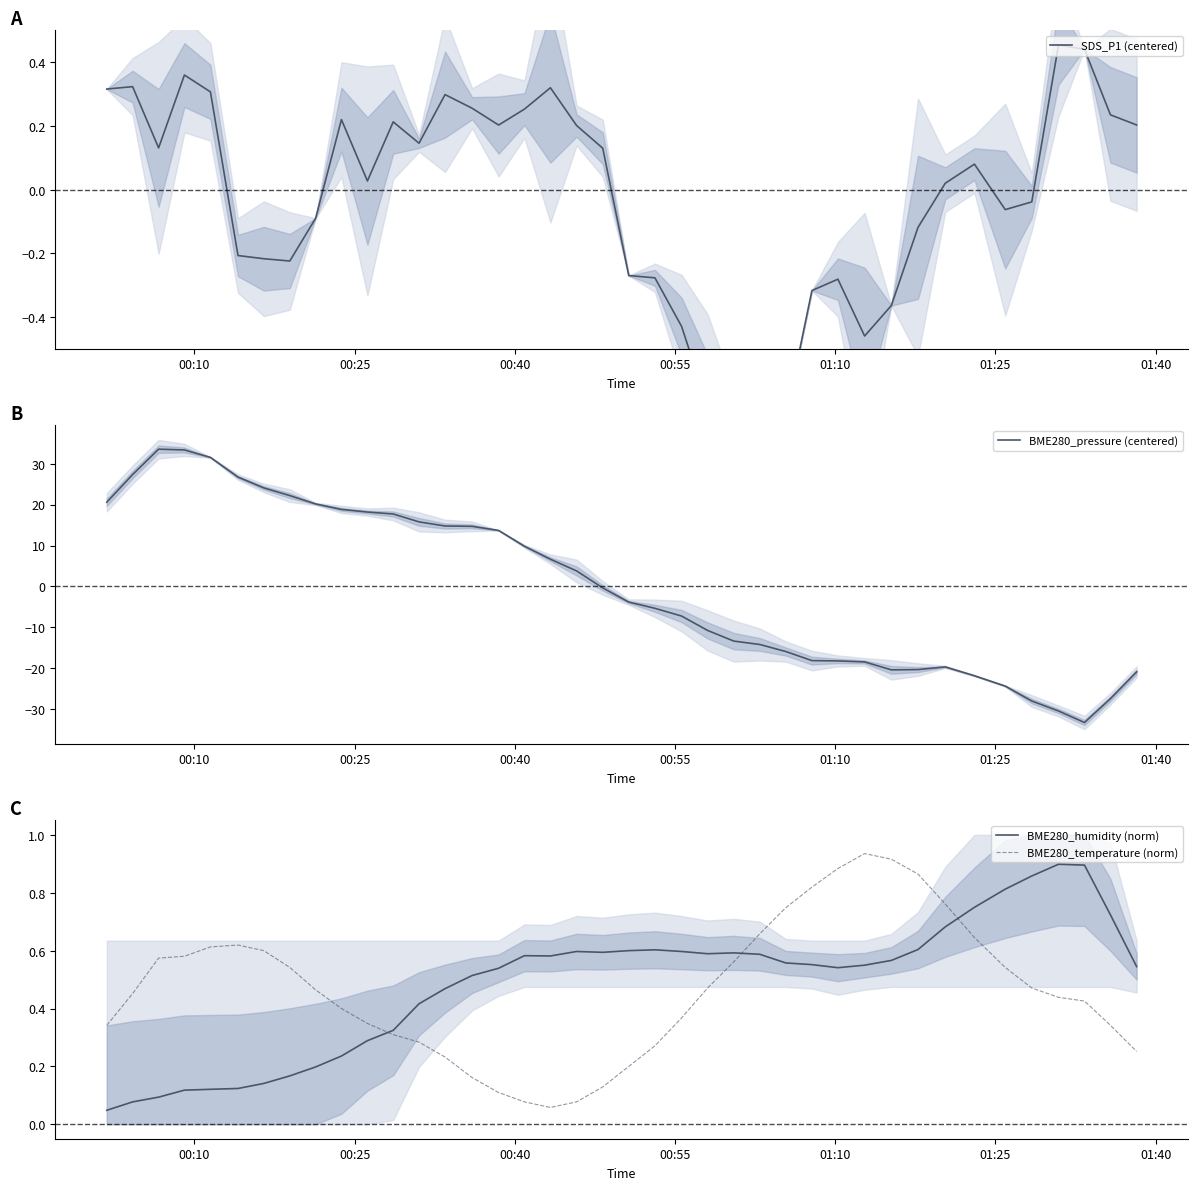

How many interior local valleys does the BME280_pressure (centered) series have?

2